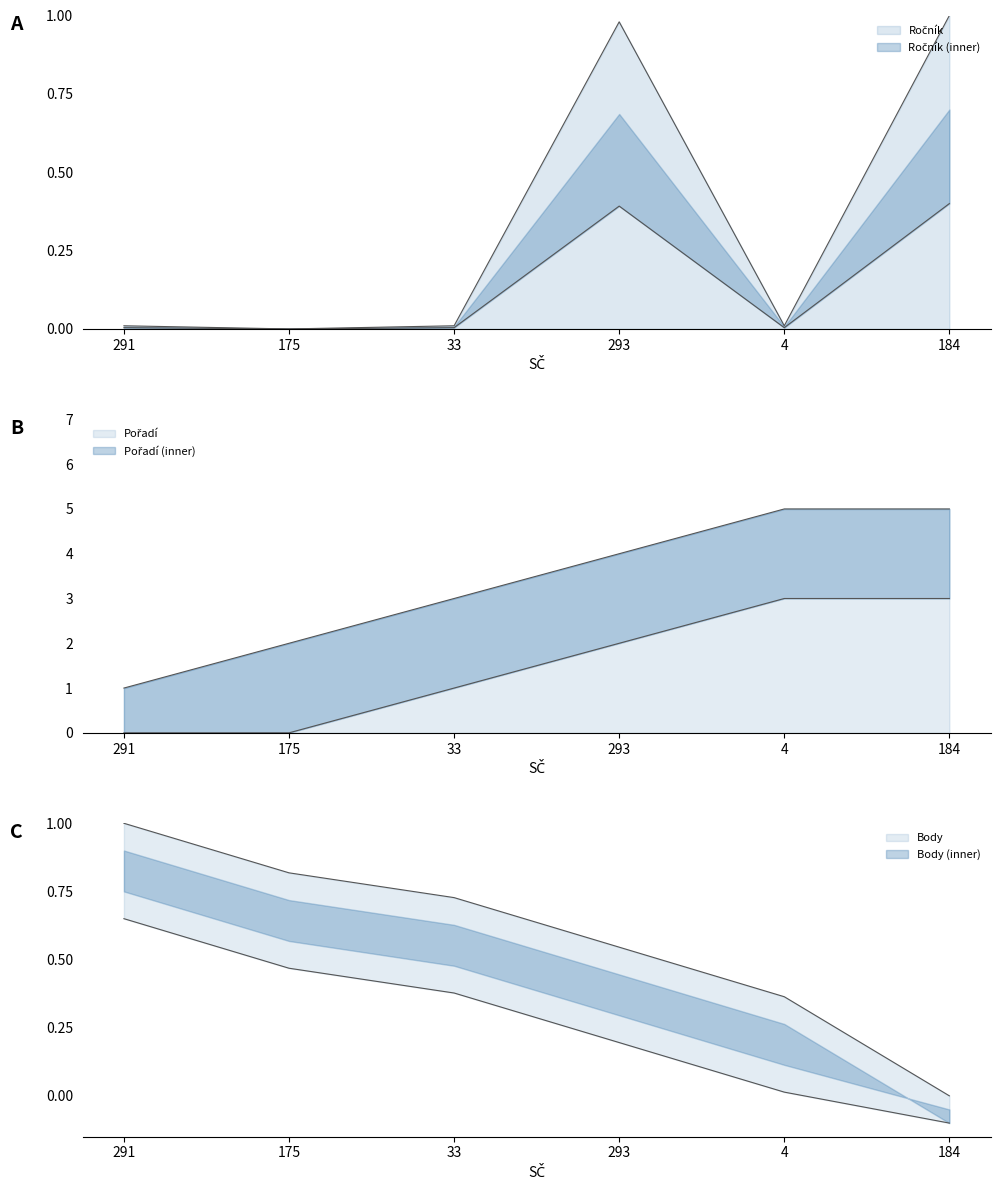

True or false: Body has more than 1 points higher than both neighbors.

False